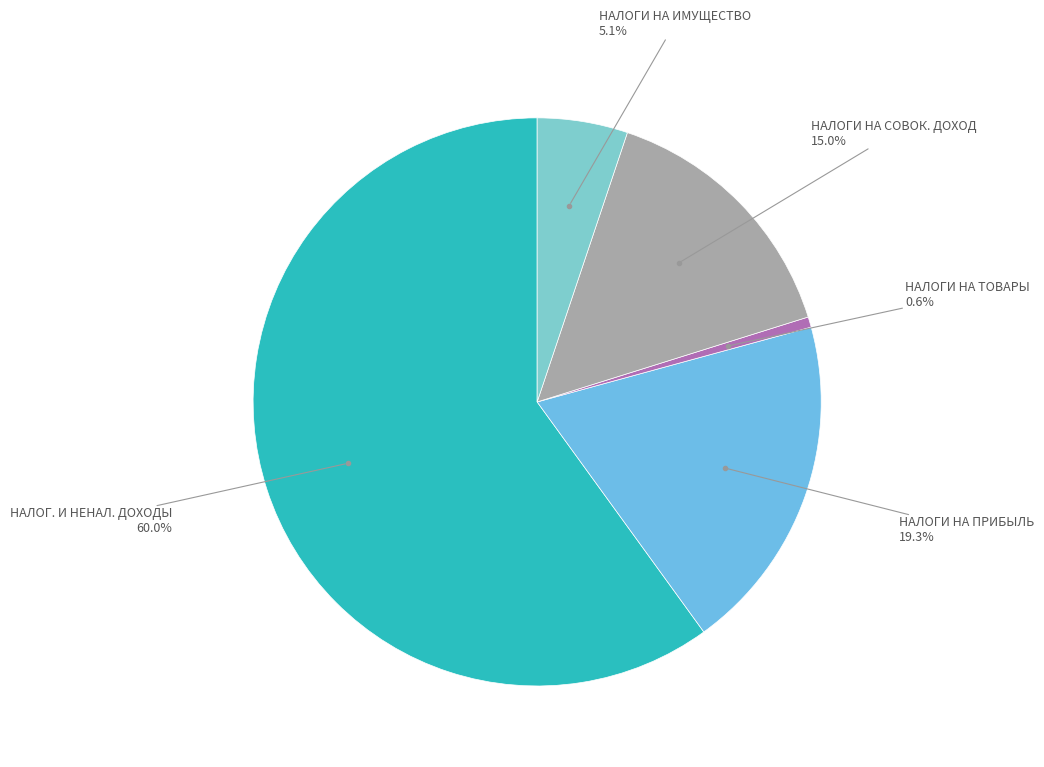

Which slice is the largest?

НАЛОГОВЫЕ И НЕНАЛОГОВЫЕ ДОХОДЫ